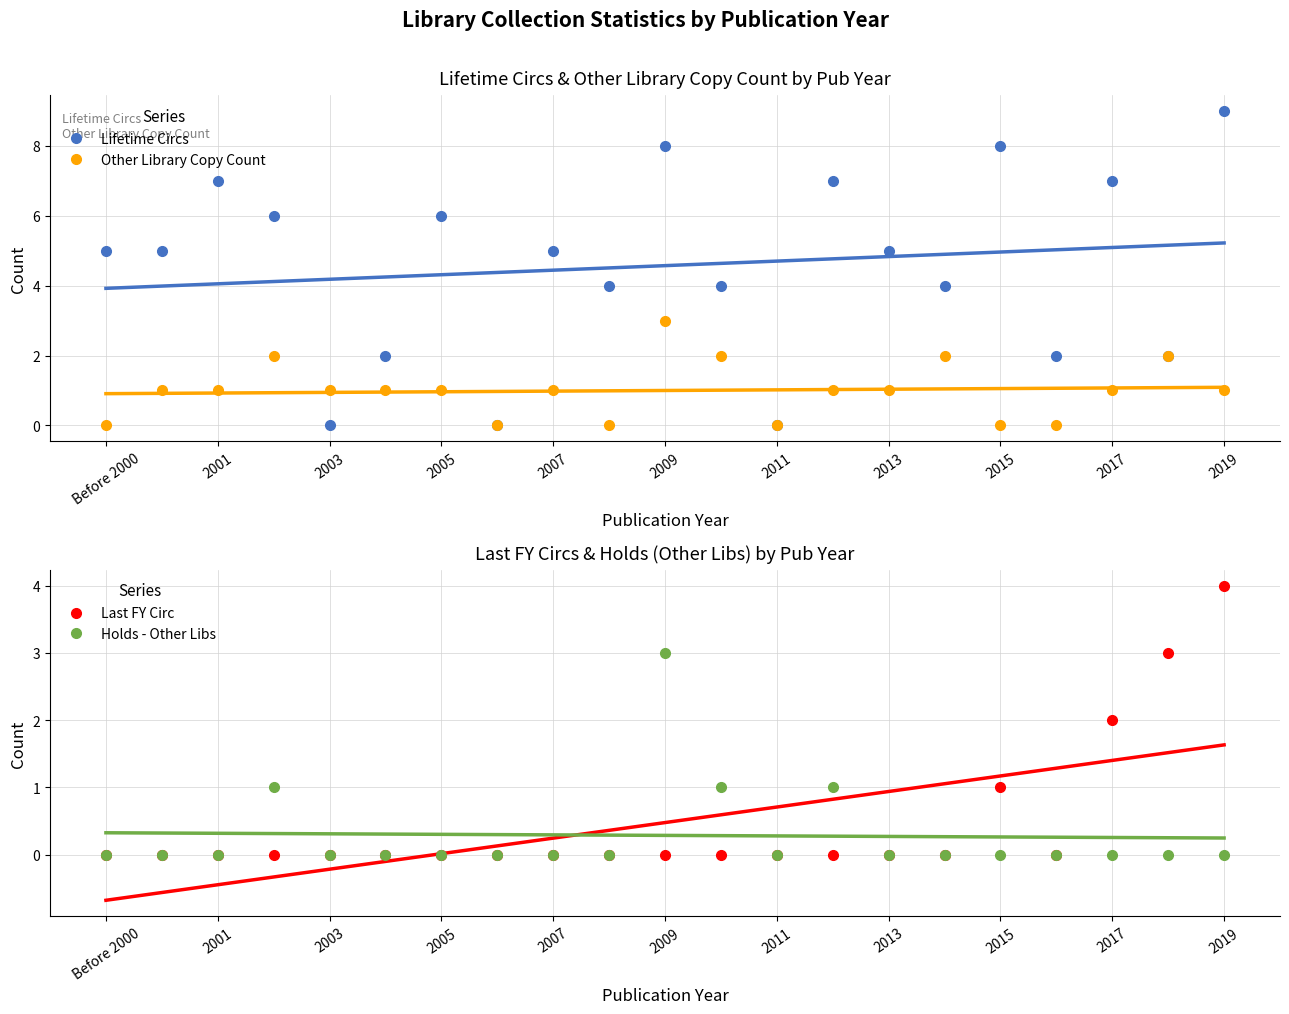

True or false: Last FY Circ and Other Library Copy Count intersect in this chart.

True